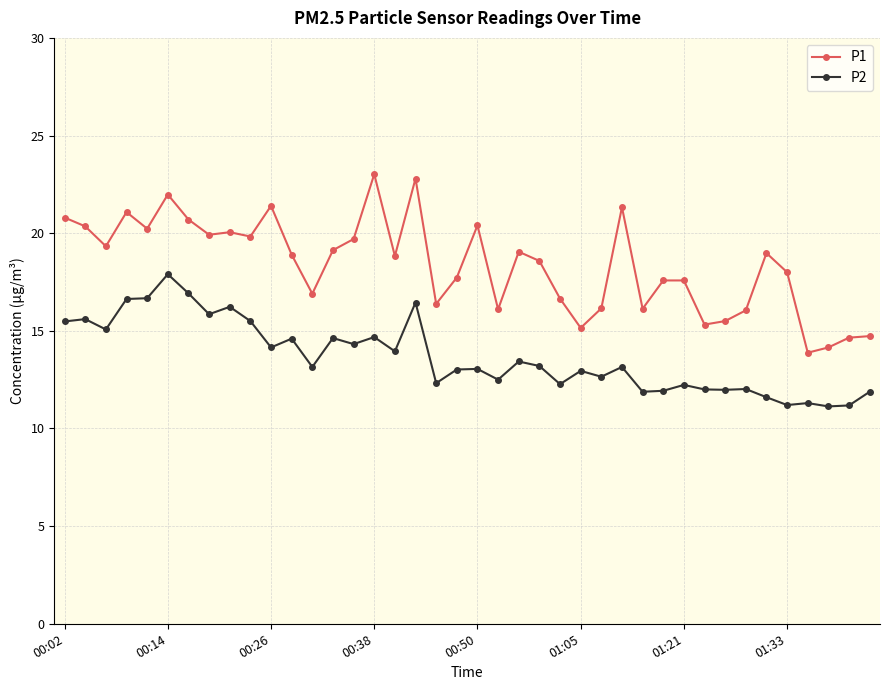

Rank the series by their maximum value, from highest to lowest.

P1, P2